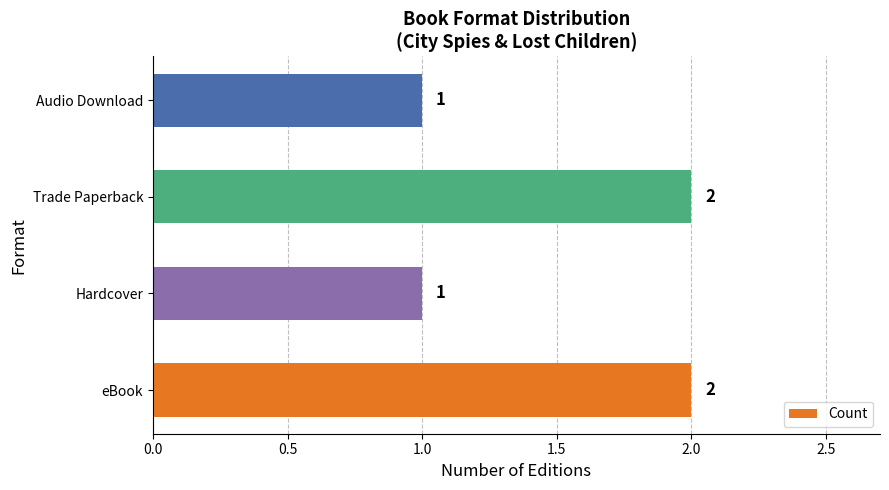

Is it true that the value at Trade Paperback is 2?

True